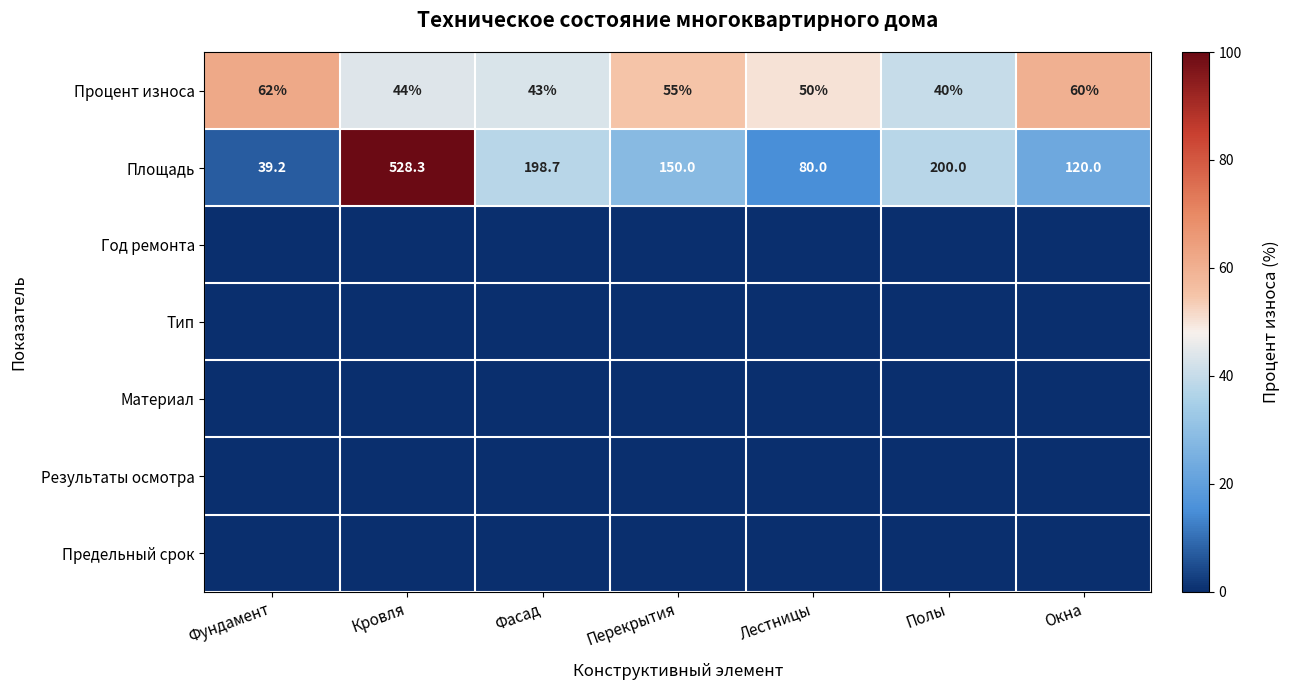

True or false: Процент износа has a value of 60.0 at Окна.

True